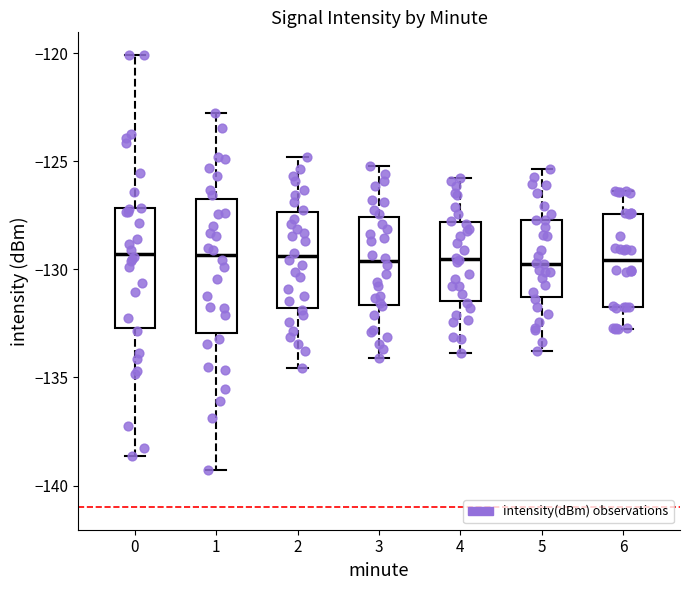

Where does the upper whisker of the box at x = 4 end on the y-axis? The values are not printed on the chart, so give them approximately, as read against the axis.

-126.0